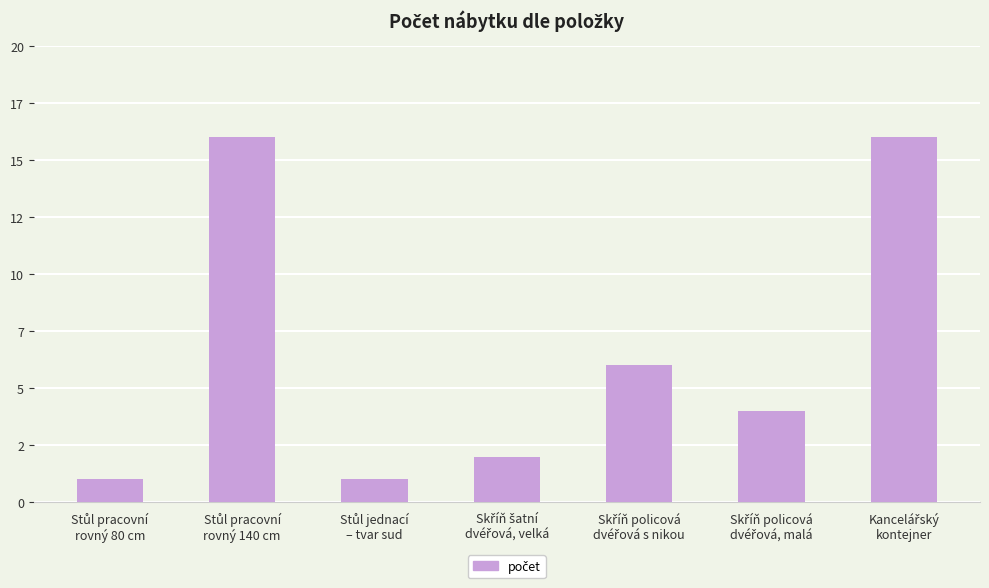

List the labels in order of value, largest first.

Stůl pracovní
rovný 140 cm, Kancelářský
kontejner, Skříň policová
dvéřová s nikou, Skříň policová
dvéřová, malá, Skříň šatní
dvéřová, velká, Stůl pracovní
rovný 80 cm, Stůl jednací
– tvar sud